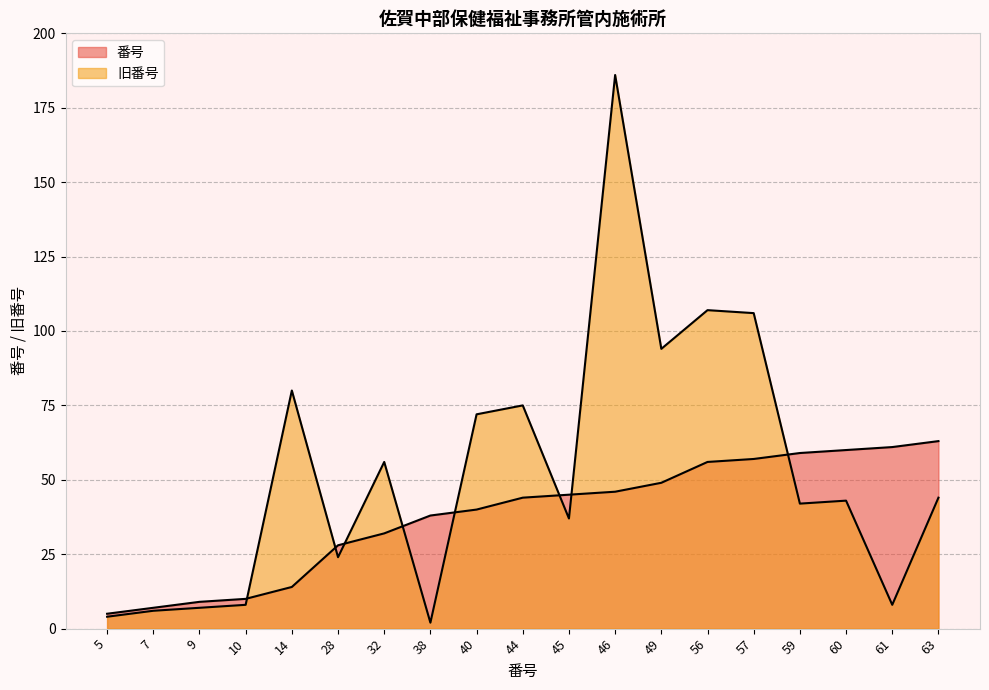

How many data points in 番号 are less than 44?

9